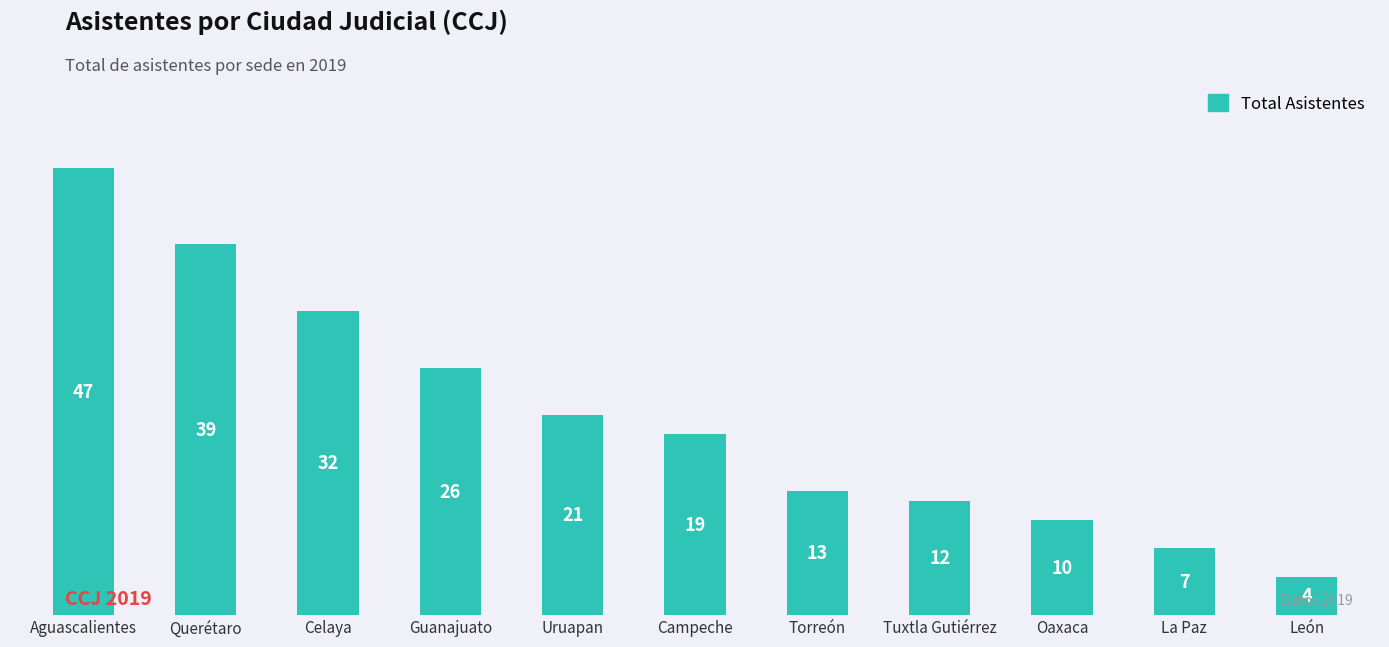

How many bars are there in total?

11